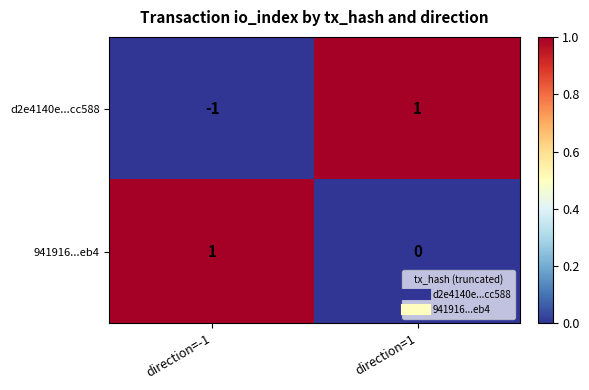

Which series has the largest range (max minus min)?

d2e4140e...cc588